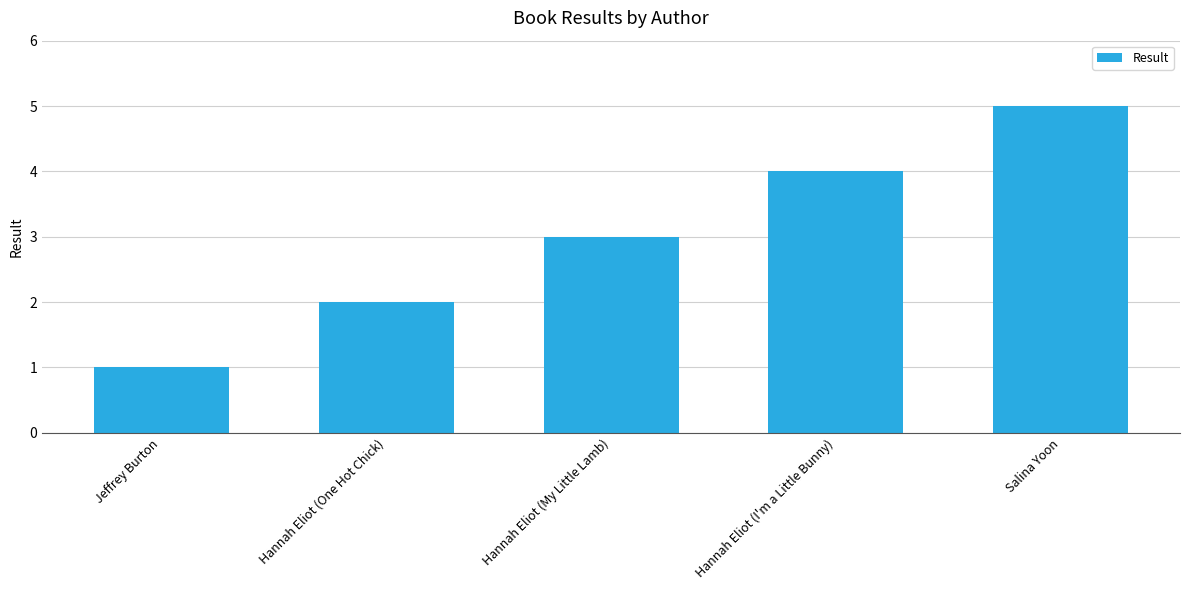

Are the bars grouped side by side (vs. stacked)?

No